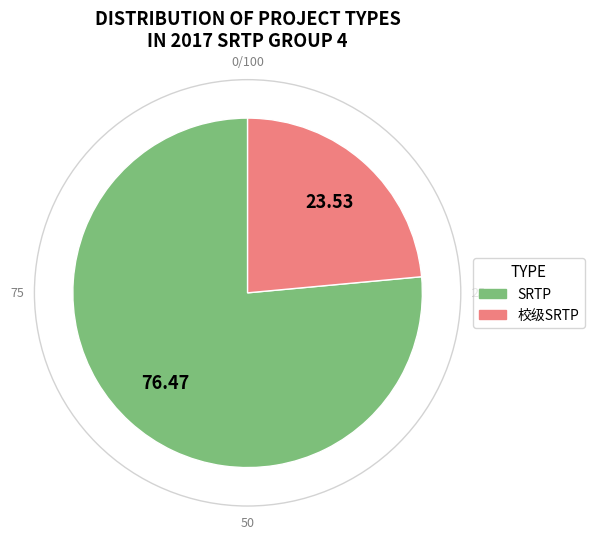

Rank the categories by value from highest to lowest.

SRTP, 校级SRTP